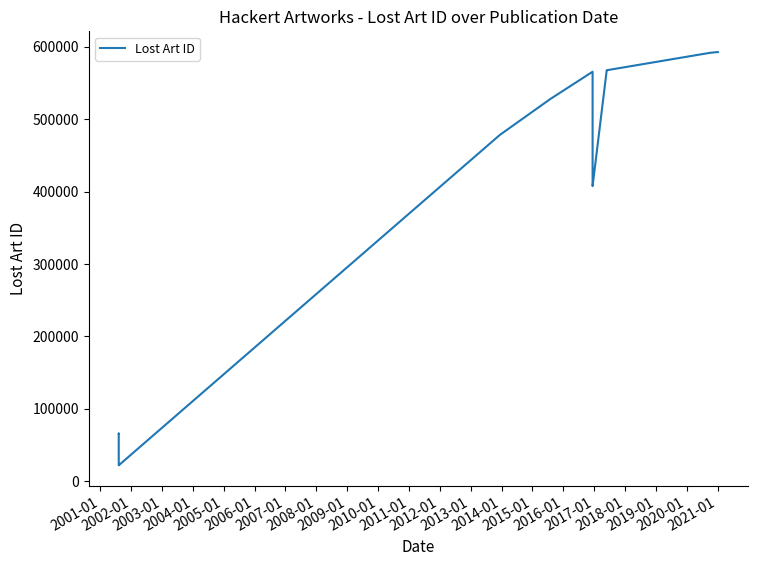

Which has a higher value, 2009-01 or 2004-01?

2009-01